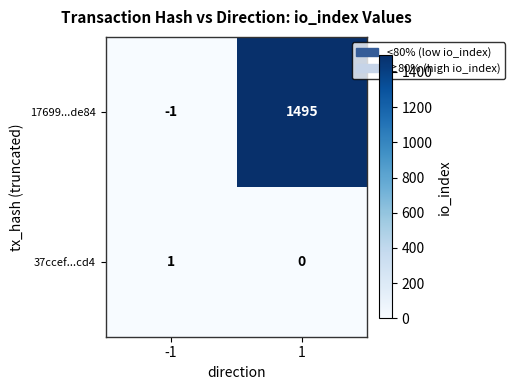

Rank the series at 1 from lowest to highest value.

37ccef...cd4, 17699...de84